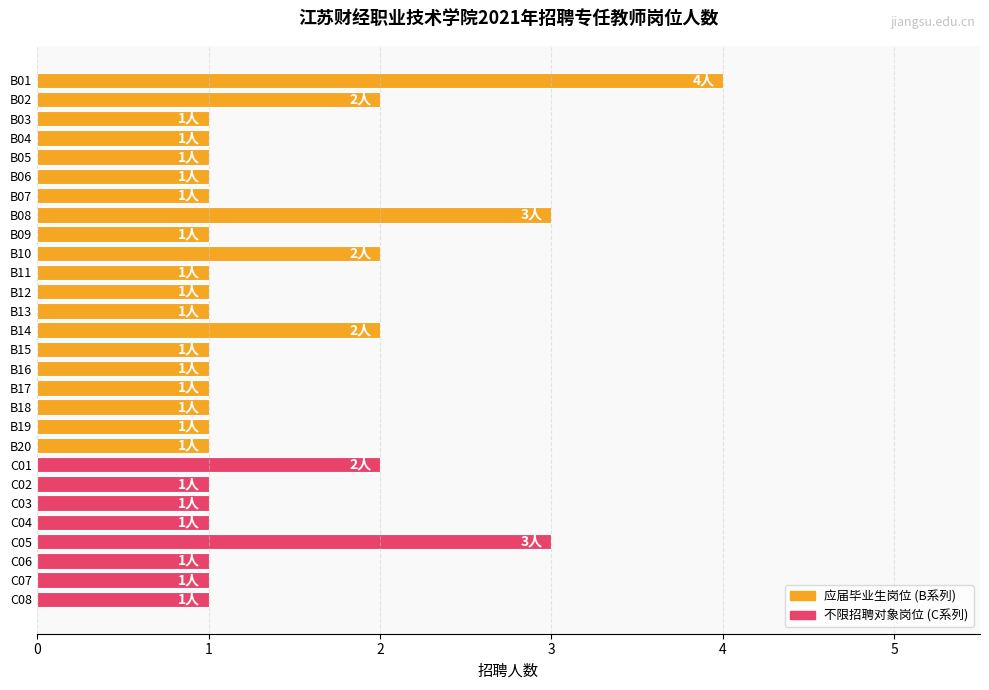

Reading top to bottom, what are all the values shown in this chart?

B01=4	B02=2	B03=1	B04=1	B05=1	B06=1	B07=1	B08=3	B09=1	B10=2	B11=1	B12=1	B13=1	B14=2	B15=1	B16=1	B17=1	B18=1	B19=1	B20=1	C01=2	C02=1	C03=1	C04=1	C05=3	C06=1	C07=1	C08=1